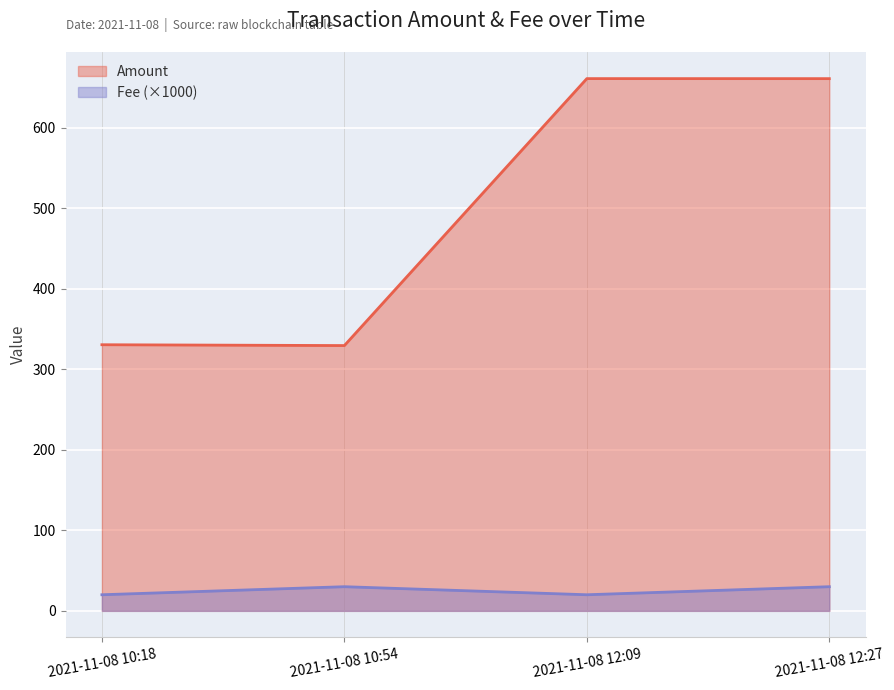

What is the difference between the maximum and minimum values in the Amount series?

331.4